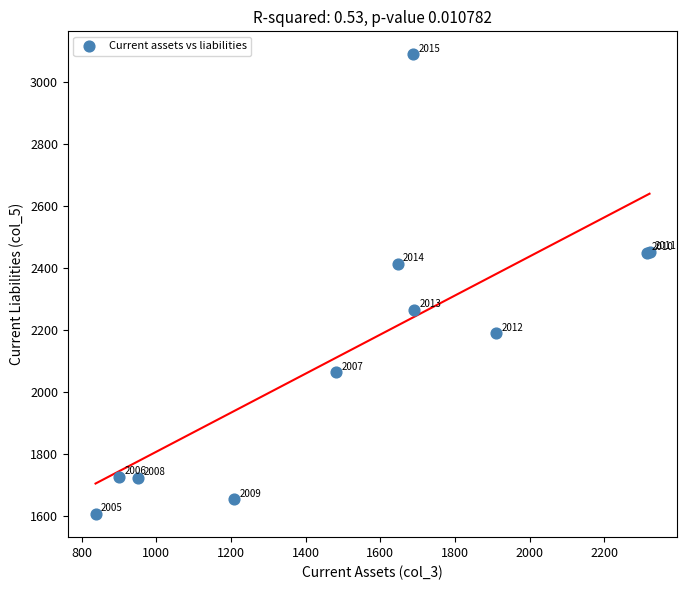

What Y value in the scatter plot is closest to 2346?

2411